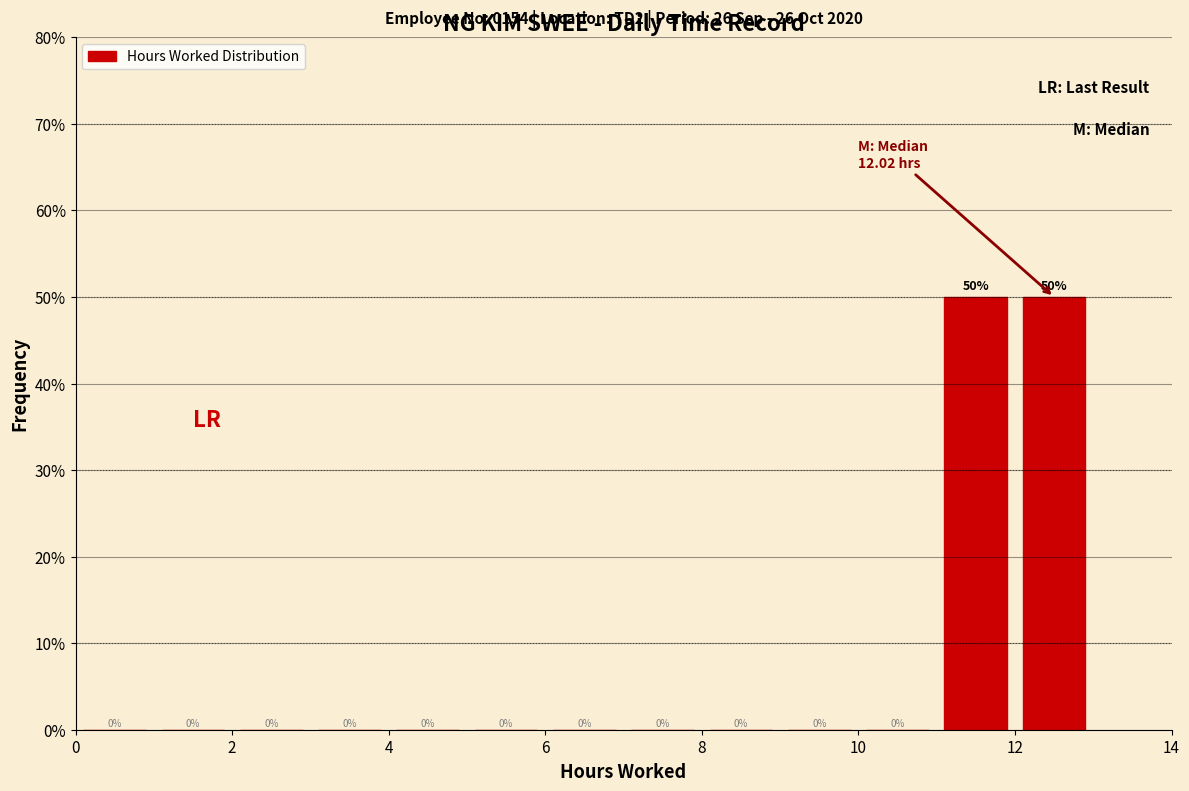

Reading left to right, list every bar in this chart as the range it spans on the x-axis followed by its height.

0 to 1: 0
1 to 2: 0
2 to 3: 0
3 to 4: 0
4 to 5: 0
5 to 6: 0
6 to 7: 0
7 to 8: 0
8 to 9: 0
9 to 10: 0
10 to 11: 0
11 to 12: 50
12 to 13: 50